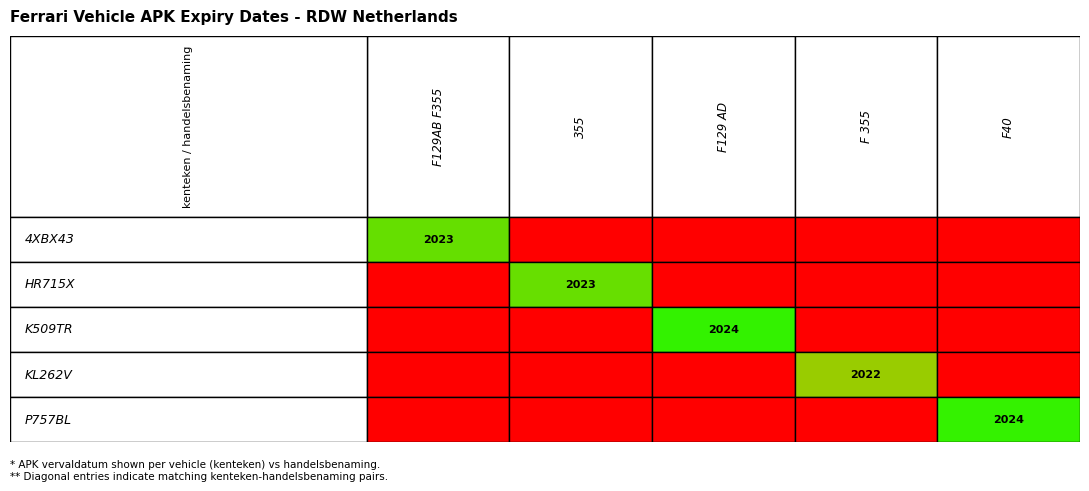

Which series has the widest spread of values?

K509TR